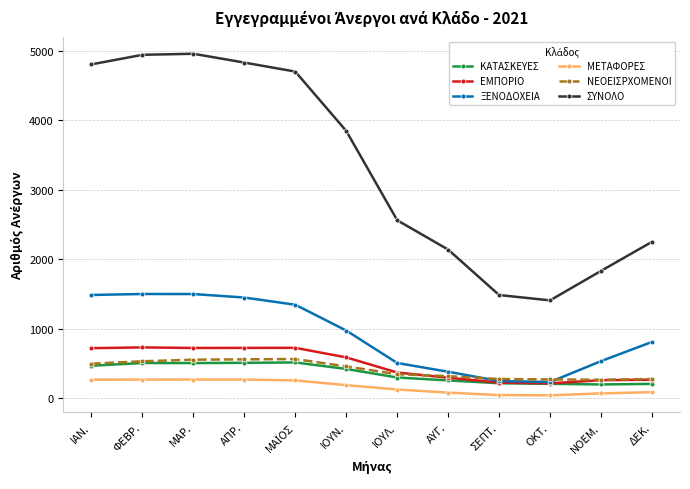

Read the ΞΕΝΟΔΟΧΕΙΑ value at ΑΠΡ..

1447